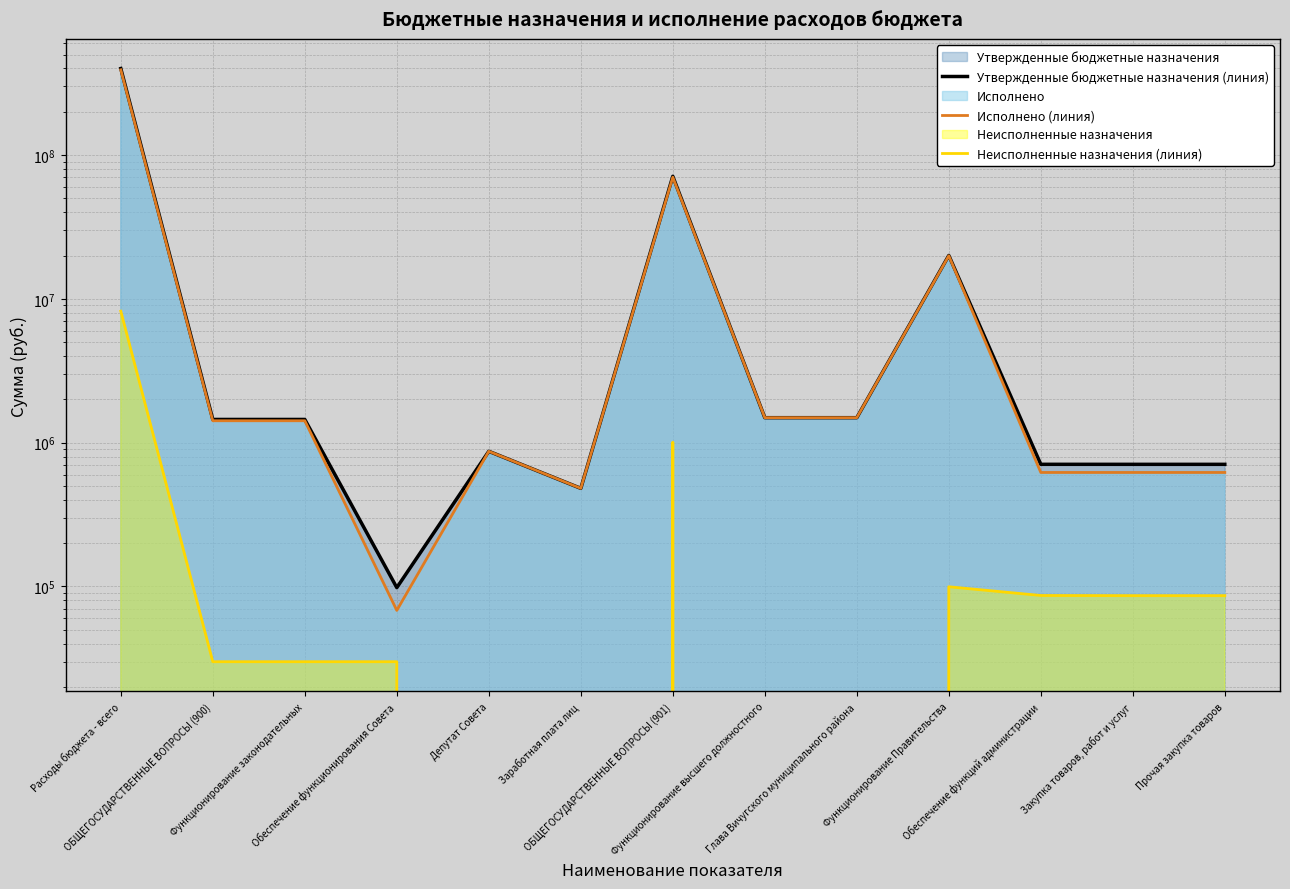

True or false: Неисполненные назначения (линия) and Исполнено (линия) intersect in this chart.

False